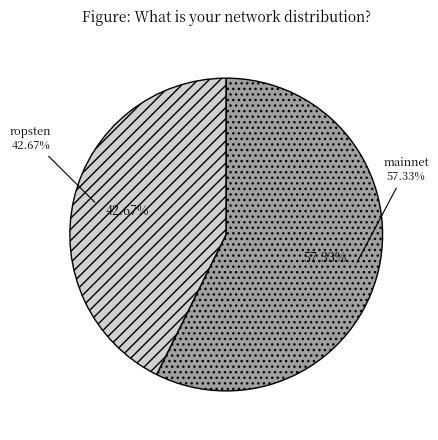

Which category accounts for the majority?

359b9576-ee80-11e9-881c-c2568bec35d1 (mainnet)